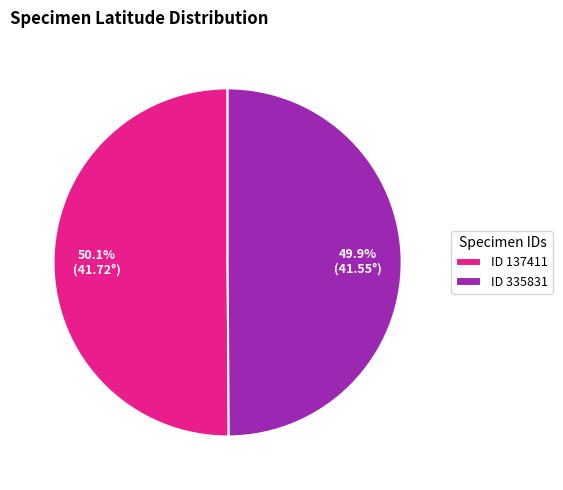

What is the ratio of the value at ID 137411 to the value at ID 335831?

1.0